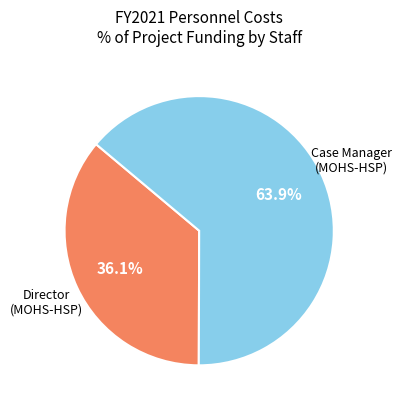

How many segments does this pie chart have?

2